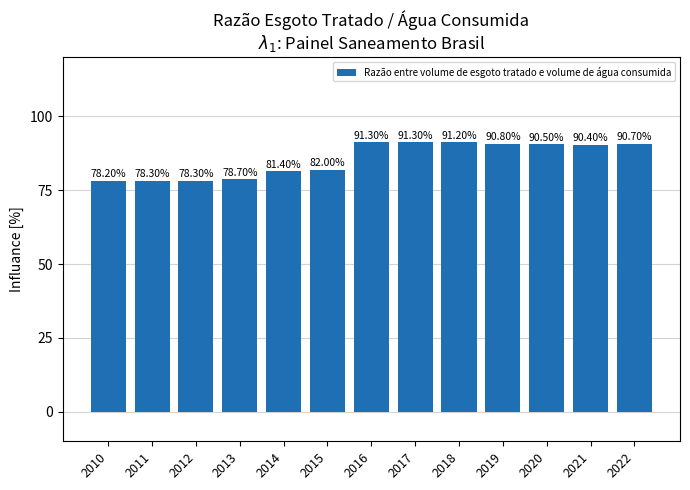

True or false: the data shows 111.6 at 2012.

False